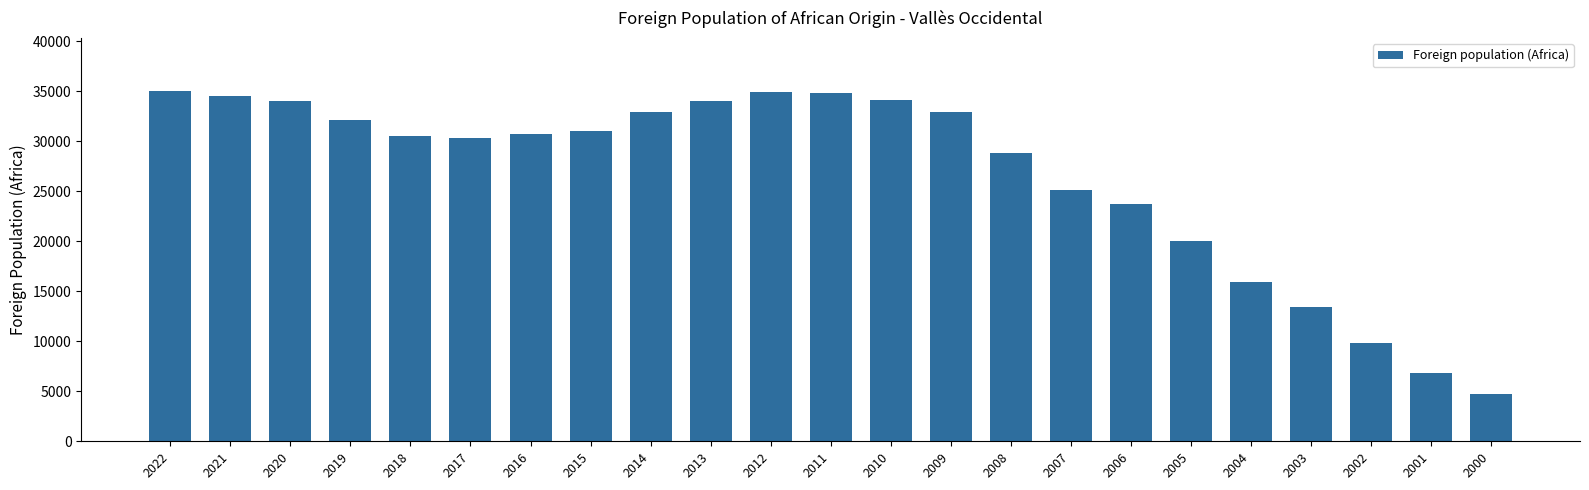

What is the value of the 3rd bar from the left?

33983